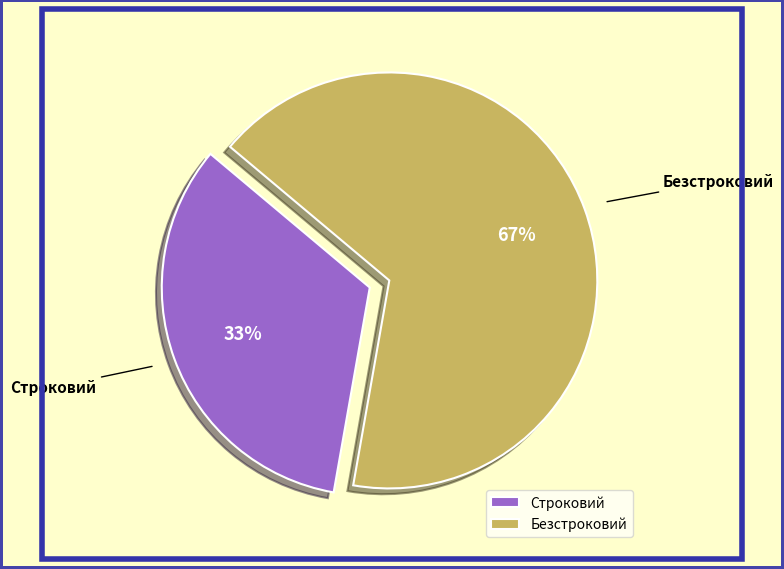

Which slice is the largest?

Безстроковий